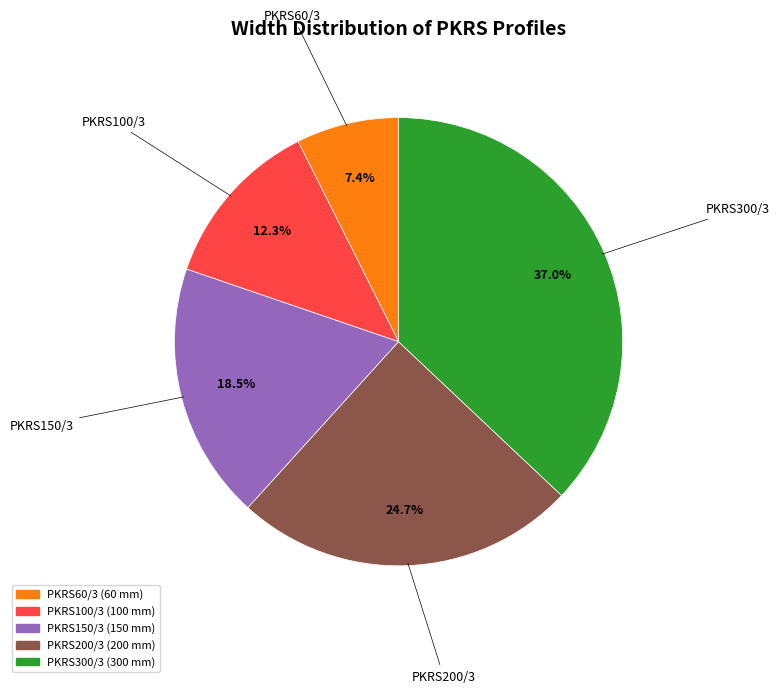

To the nearest percent, what percentage of the pie is PKRS200/3?

25%